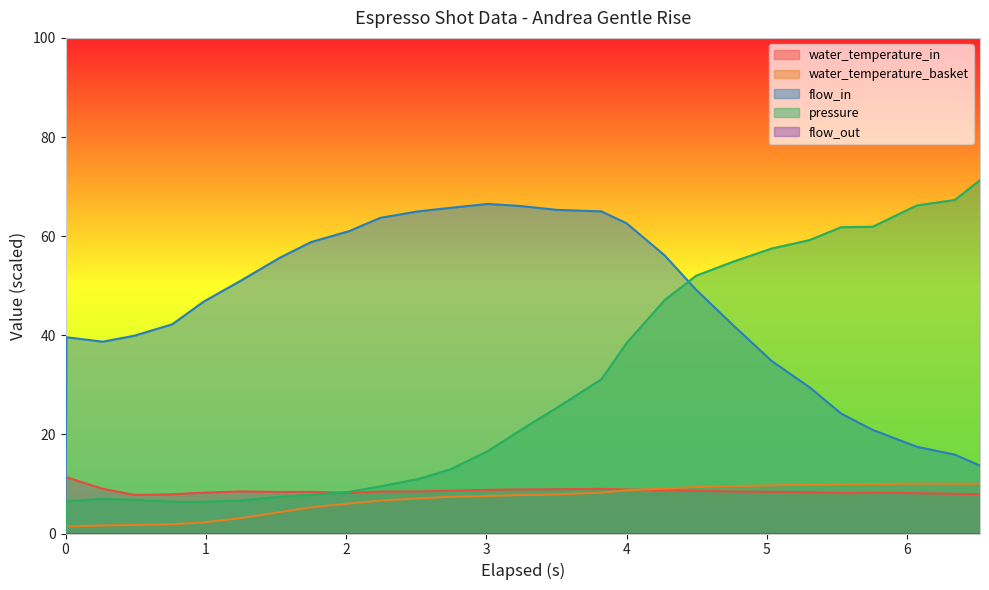

How many data points does each series have?

28